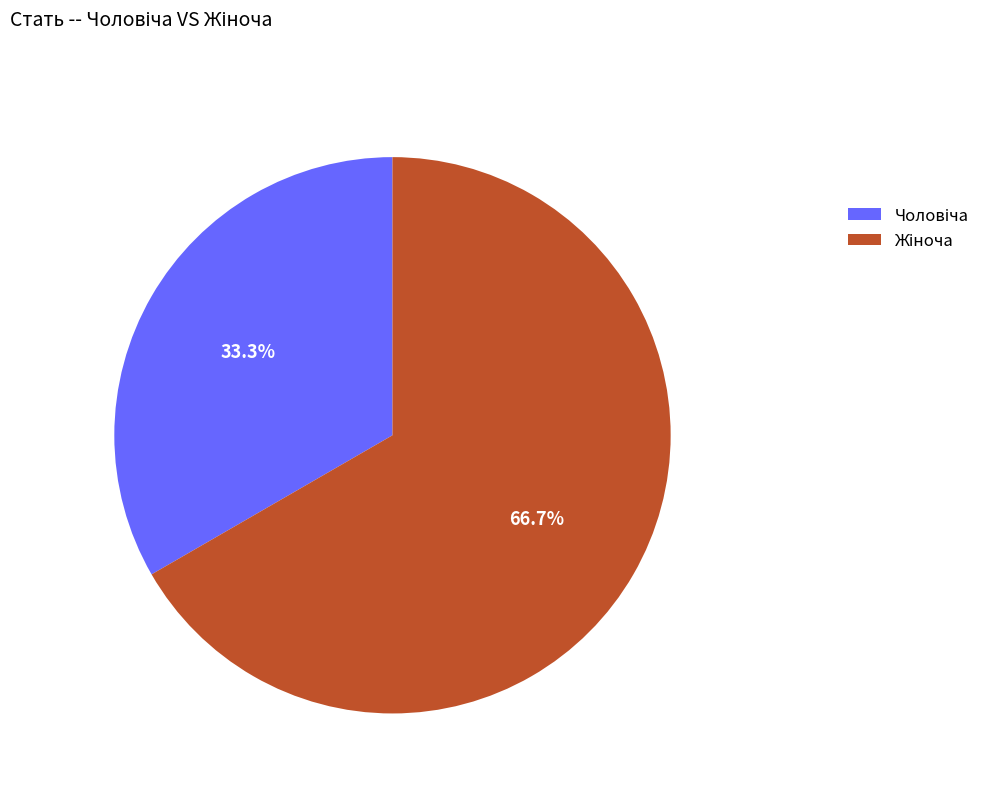

Does any single category account for the majority?

Yes